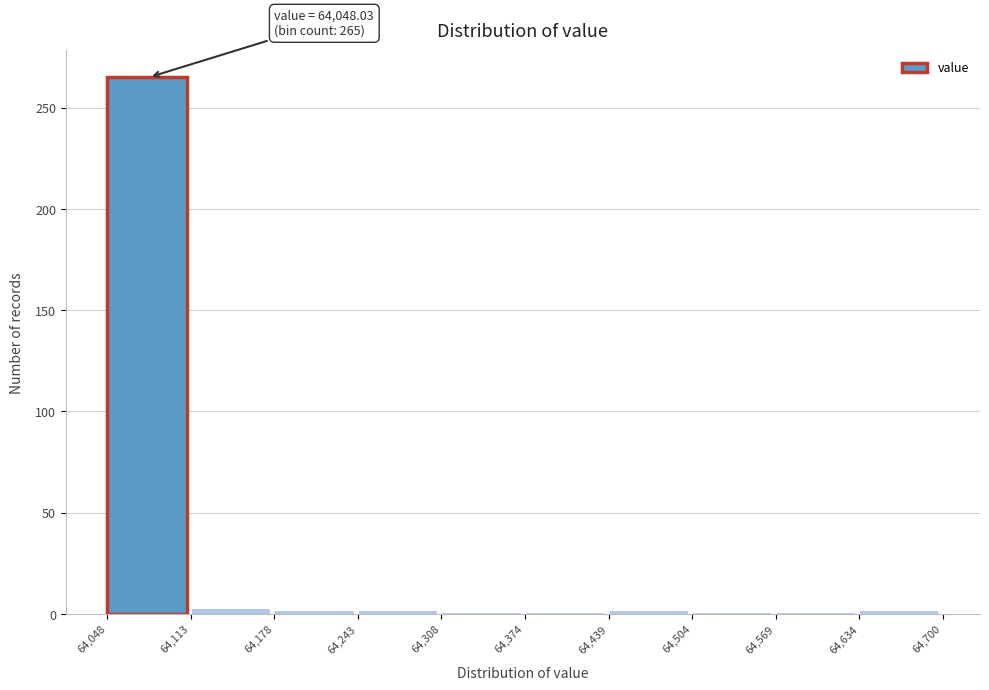

Over which range of the x-axis is the bar tallest?

64,048 to 64,113